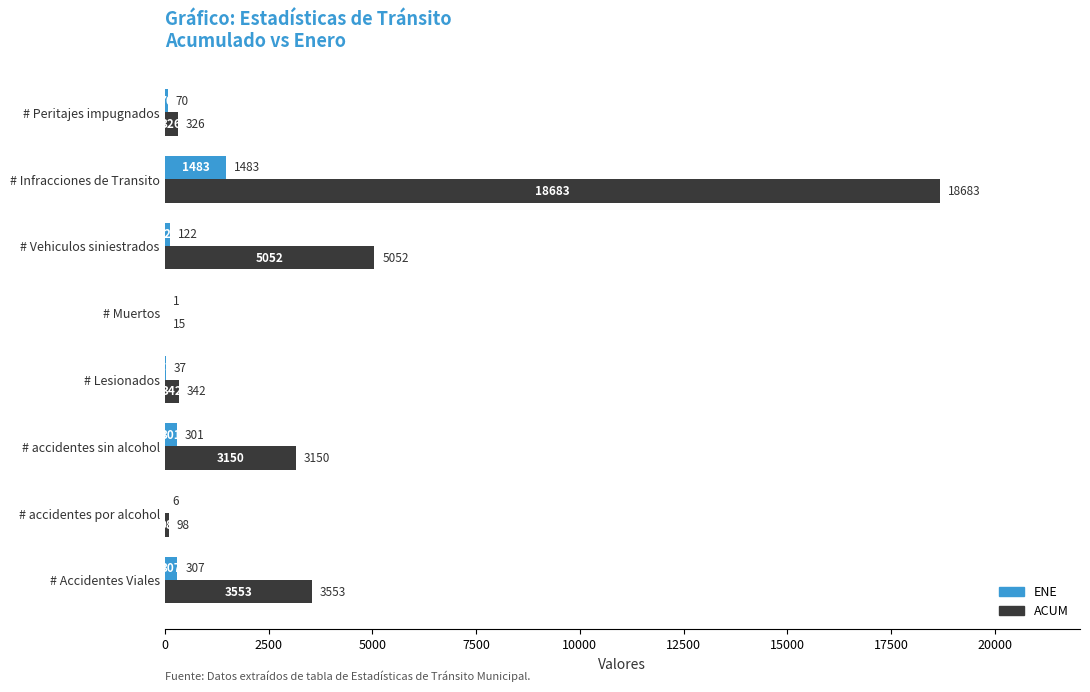

The value of ENE at # Vehiculos siniestrados is 122. True or false?

True